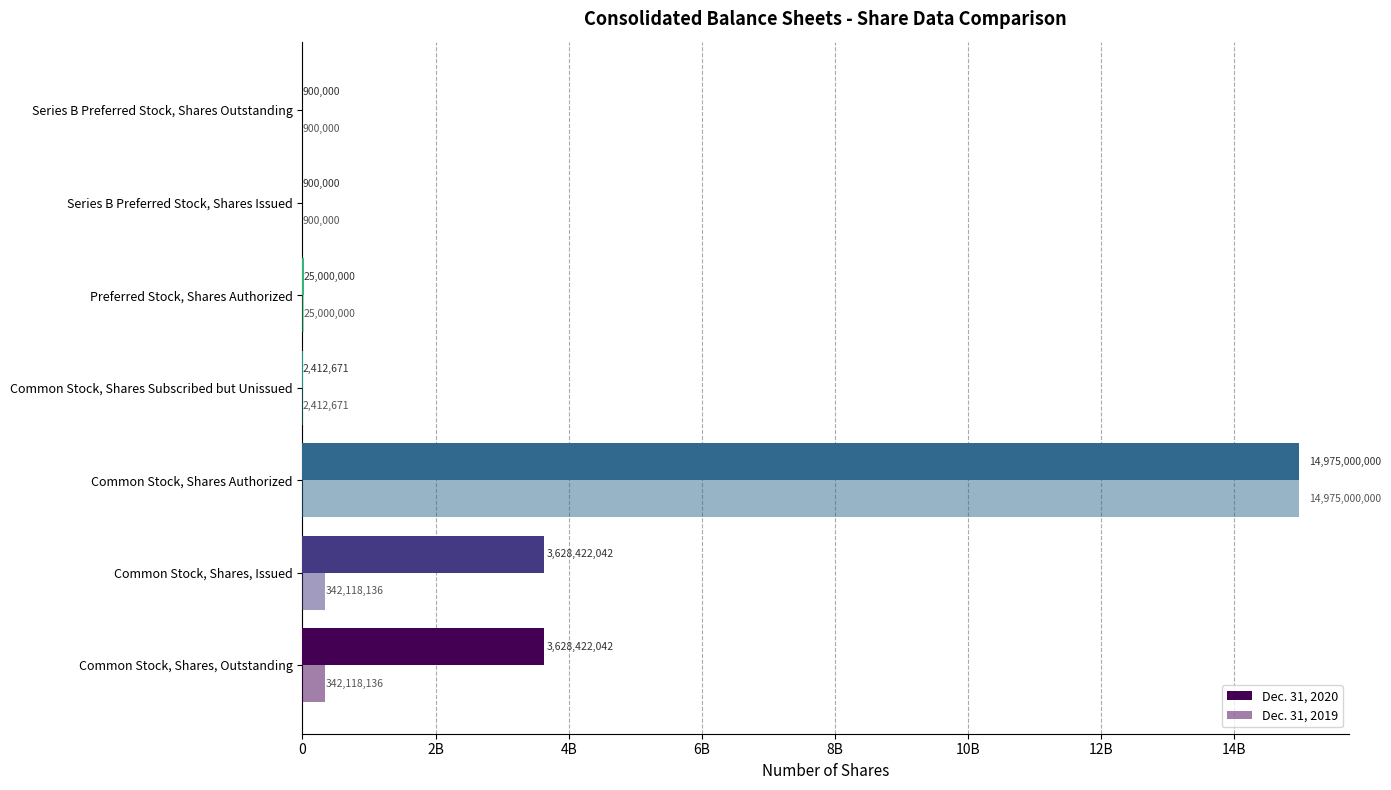

What is the average value of the Dec. 31, 2020 series?

3180150965